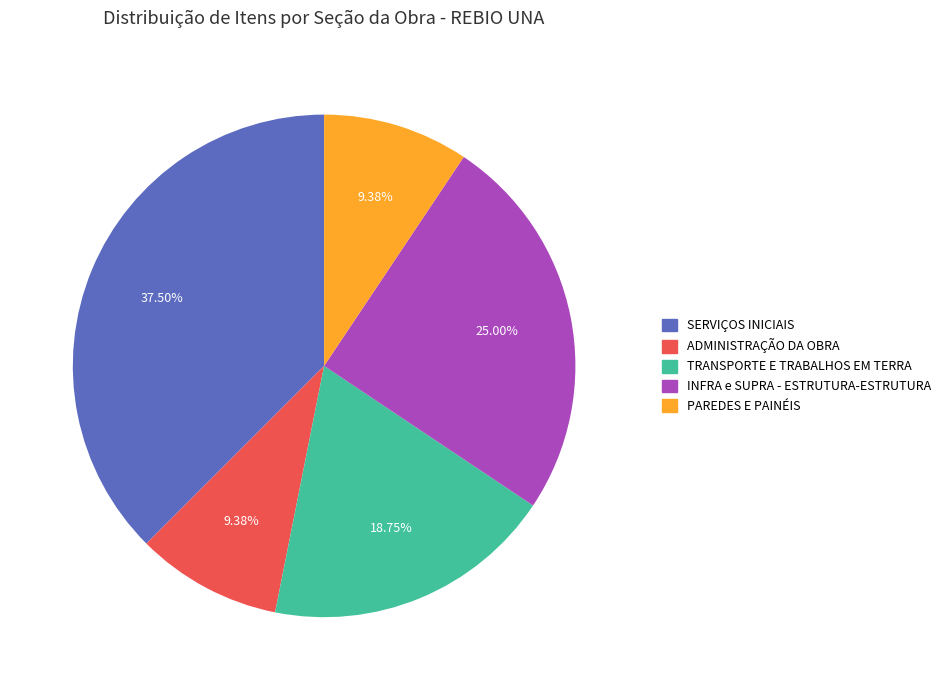

What is the largest slice in the pie chart?

SERVIÇOS INICIAIS